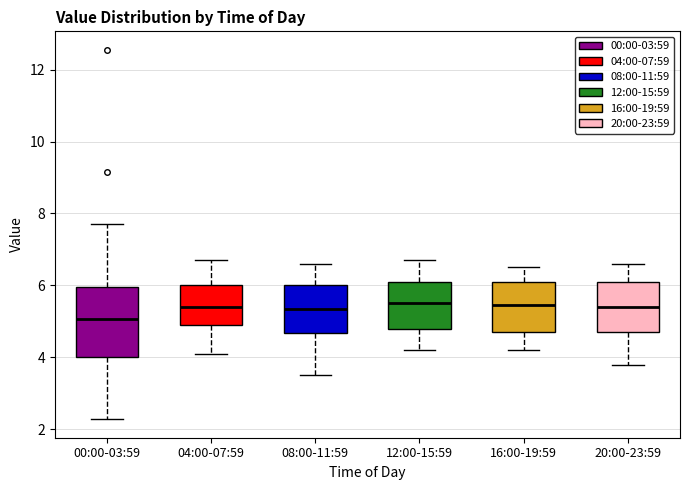

Reading left to right, read every box against the y-axis: the position of its median line, the range the box covers, and the ends of its whiskers. The values are not printed on the chart, so give them approximately, as read against the axis.

00:00-03:59: median 5.0, box 4.0 to 6.0, whiskers 2.2 to 7.8
04:00-07:59: median 5.4, box 5.0 to 6.0, whiskers 4.2 to 6.8
08:00-11:59: median 5.4, box 4.6 to 6.0, whiskers 3.6 to 6.6
12:00-15:59: median 5.6, box 4.8 to 6.2, whiskers 4.2 to 6.8
16:00-19:59: median 5.4, box 4.8 to 6.2, whiskers 4.2 to 6.6
20:00-23:59: median 5.4, box 4.8 to 6.2, whiskers 3.8 to 6.6